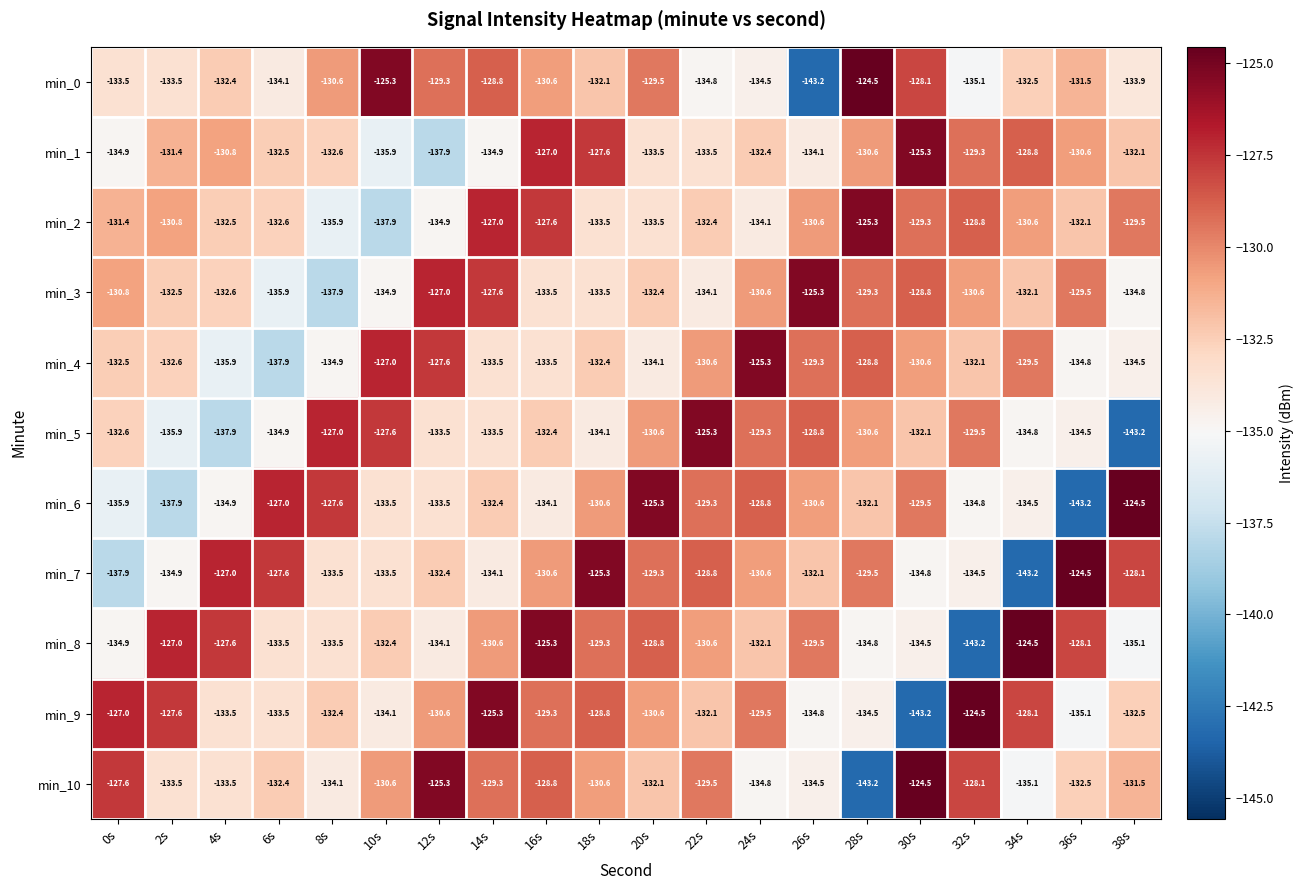

What is the highest value of the min_1 series?

-125.3